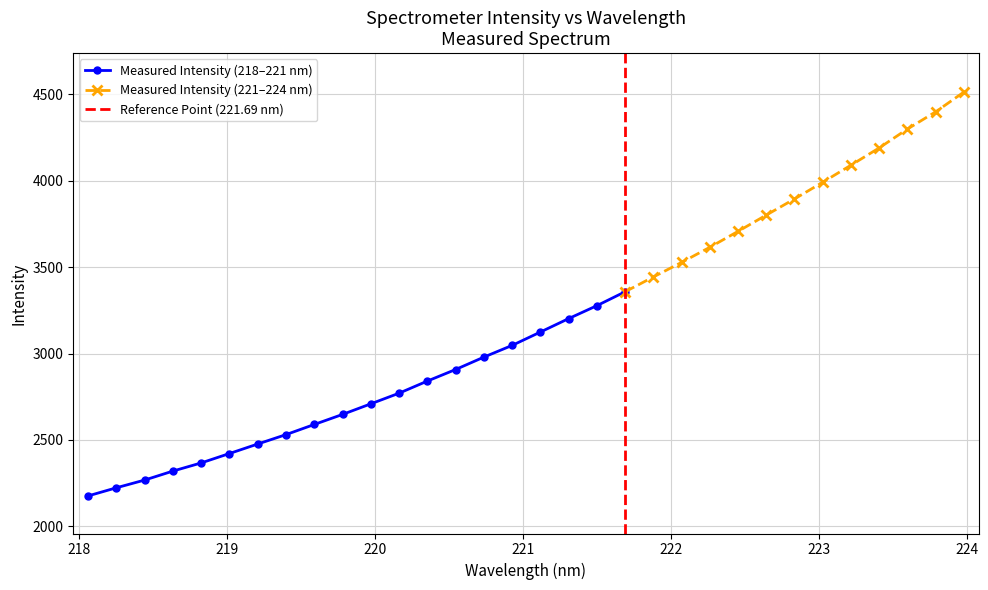

What is the difference between the maximum and second lowest values?

2290.5